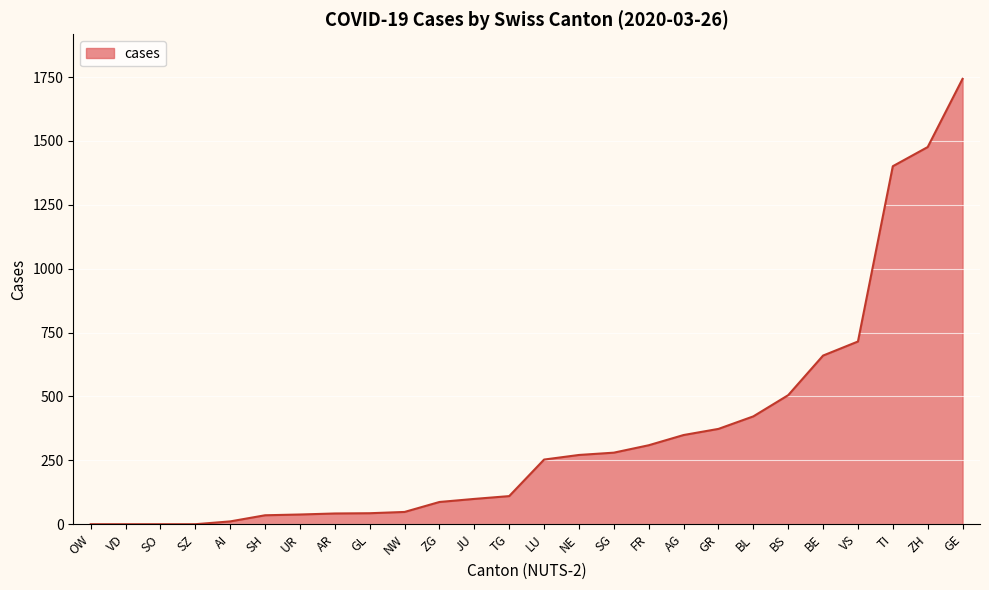

Which category has the highest value across all series?

GE